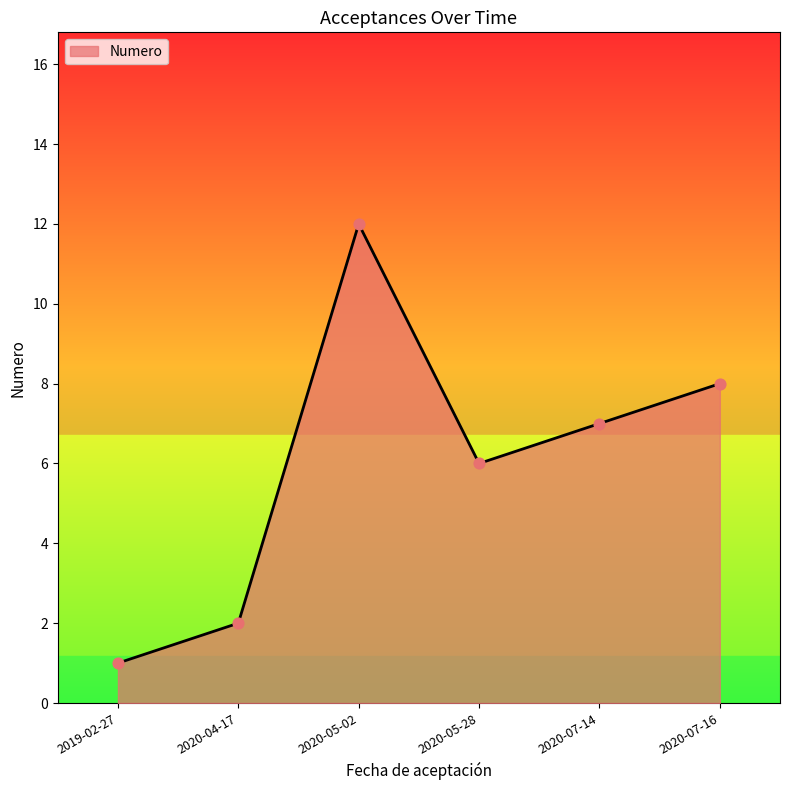

What is the ratio of the value at 2020-07-16 to the value at 2019-02-27?

8.0